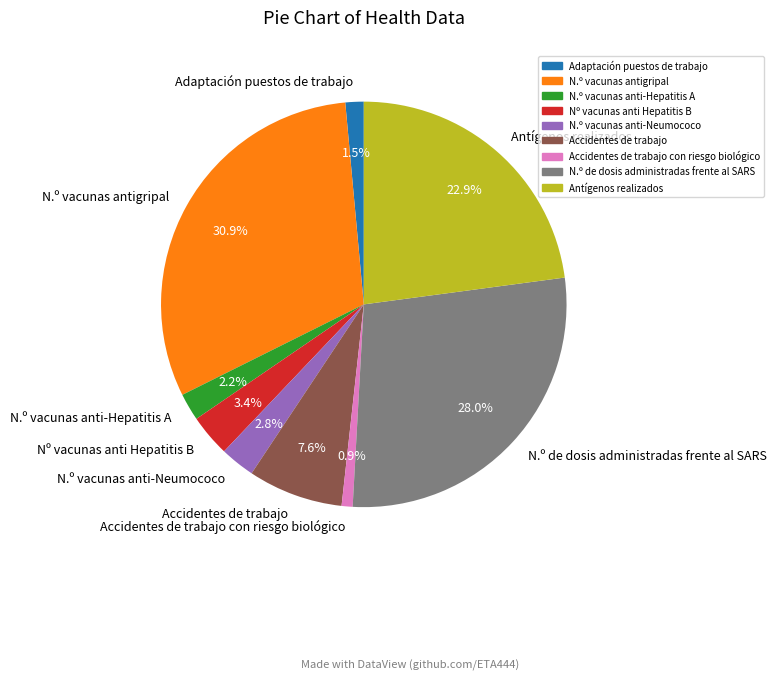

To the nearest percent, what is the combined percentage of Accidentes de trabajo and N.º de dosis administradas frente al SARS?

36%